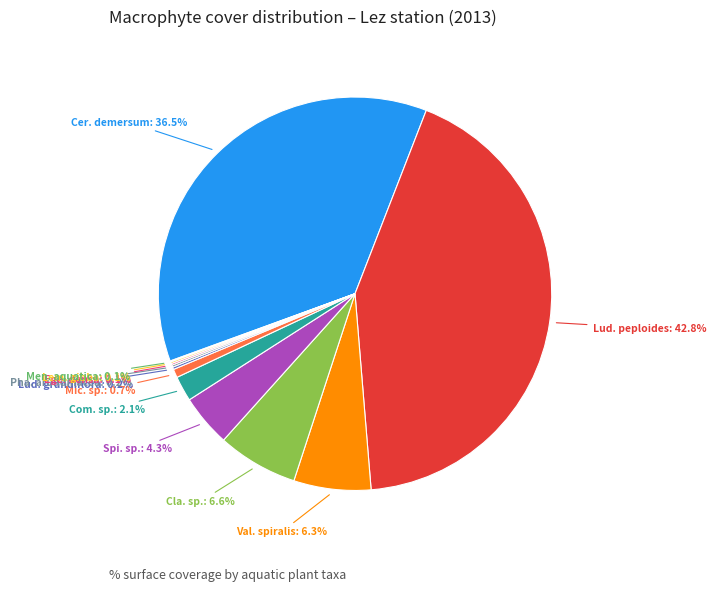

Is there any slice that represents more than half of the pie?

No